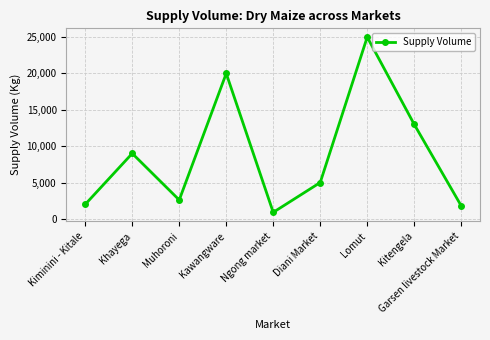

How many interior local valleys (lower than both neighbors) does the data have?

2